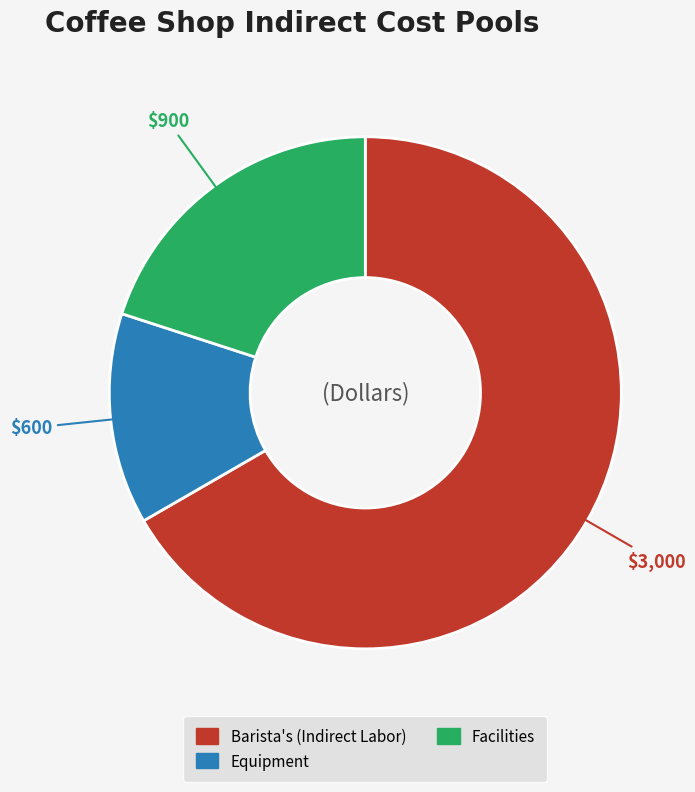

Is it true that Equipment is 13% of the pie?

True